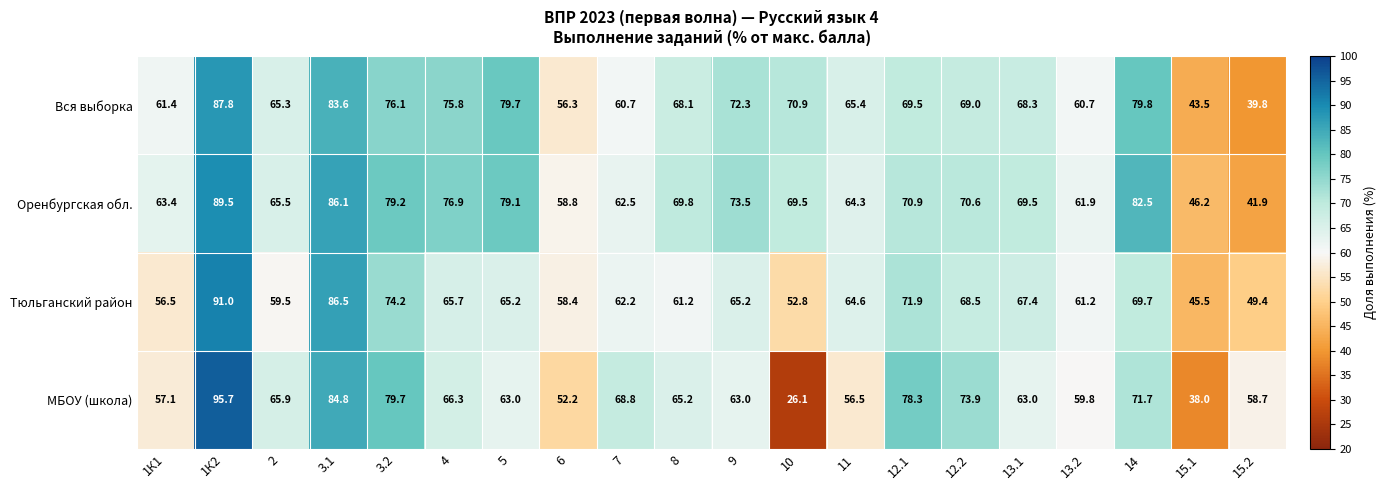

How many categories are shown in the chart?

20